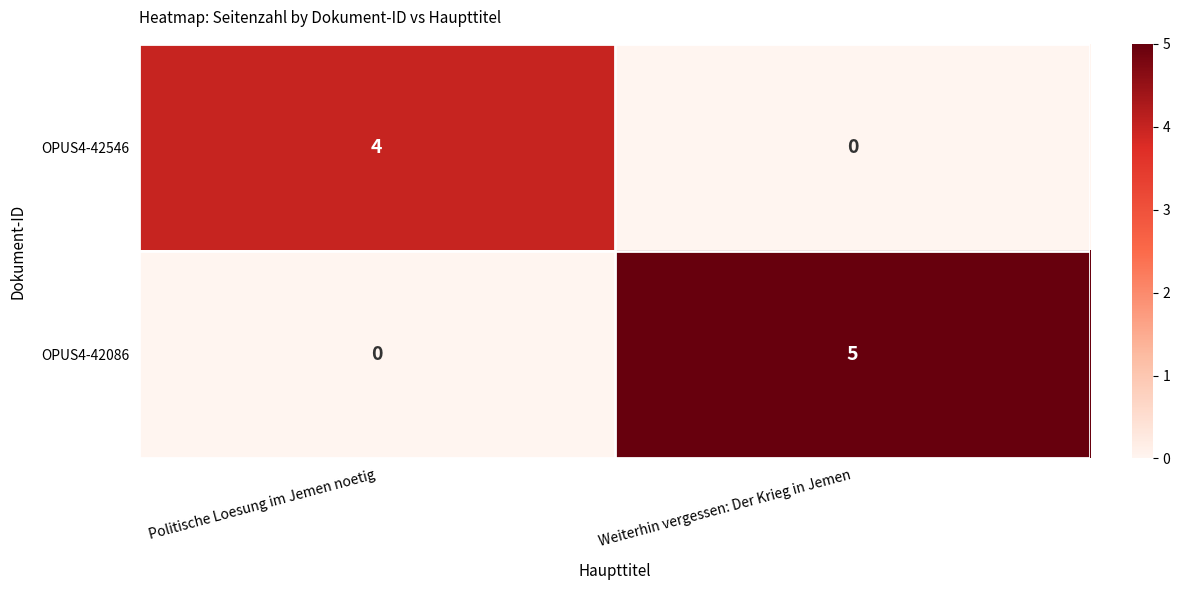

What is the total value across all series at Weiterhin vergessen: Der Krieg in Jemen?

5